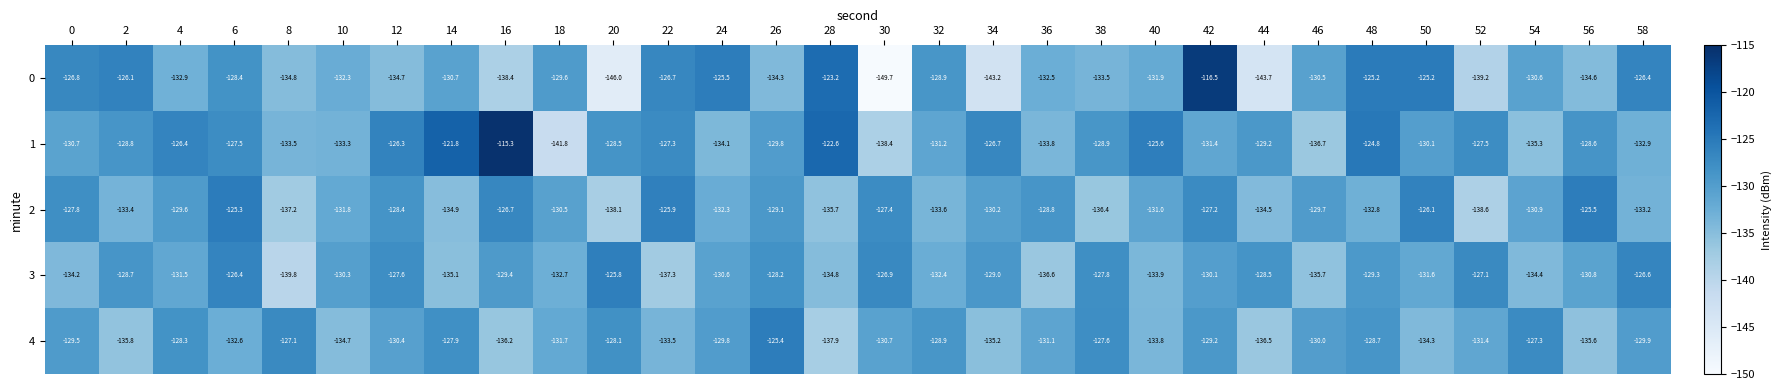

Which category has the lowest value in the 1 series?

18